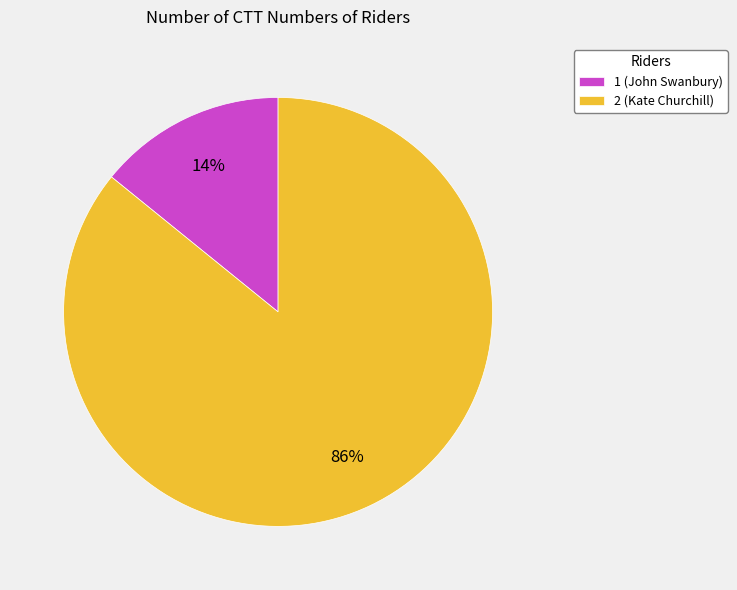

Which category accounts for the majority?

2 (Kate Churchill)